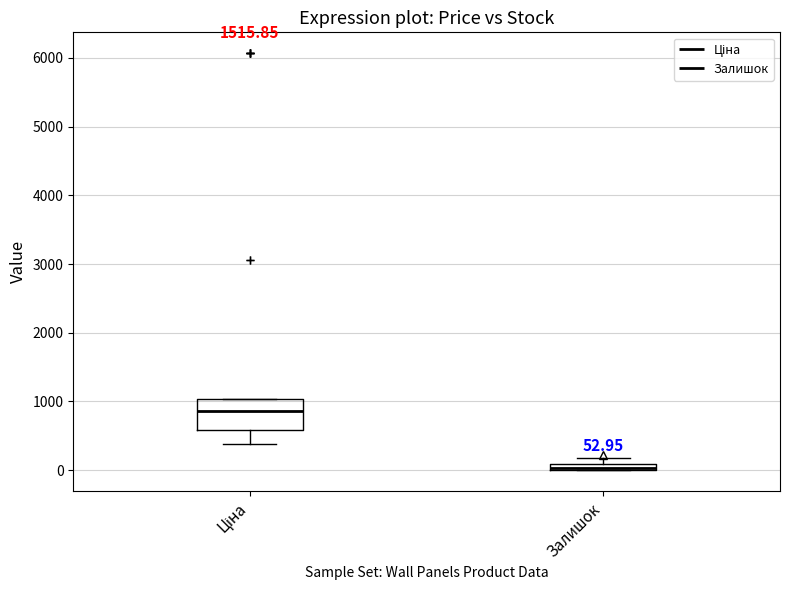

Which box is the tallest, from its lower edge to its upper edge?

Ціна